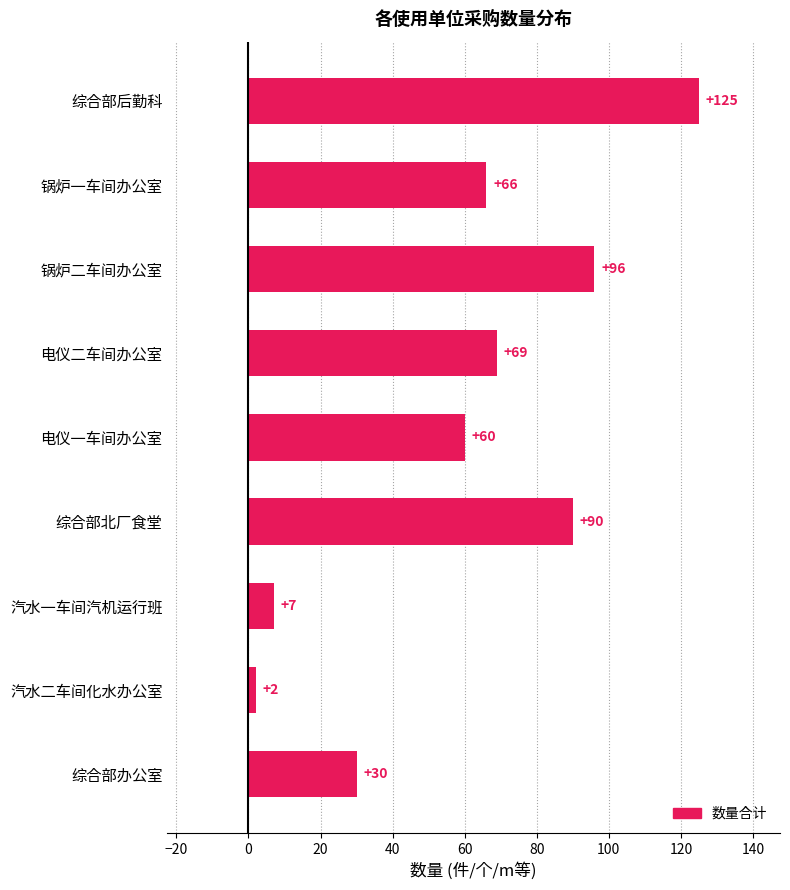

What is the smallest value displayed?

2